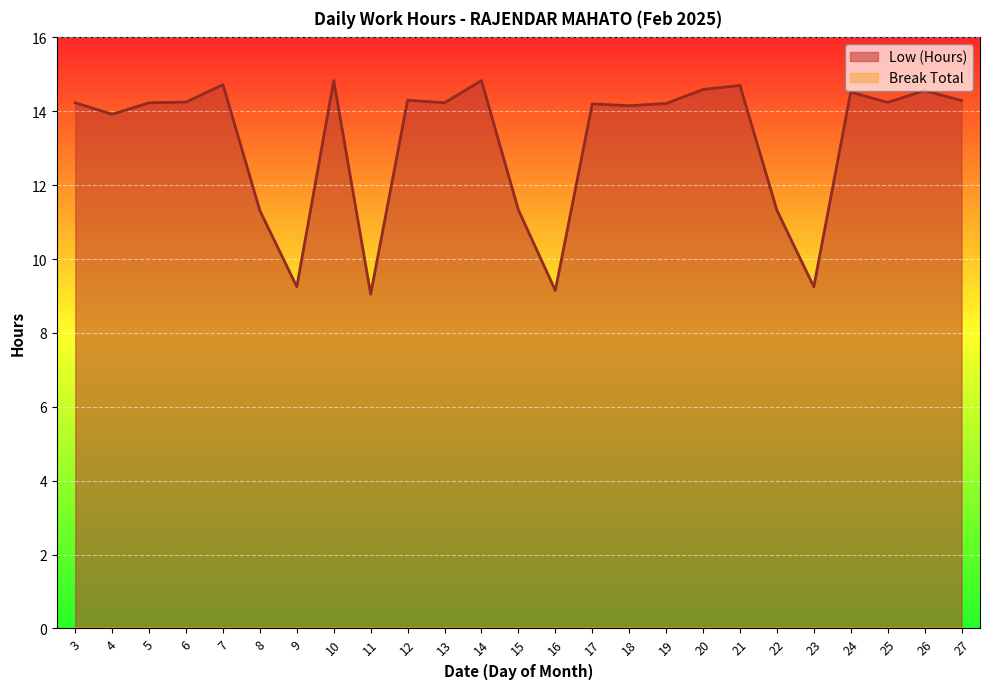

The chart shows a value of 4.3 at 5. True or false?

False